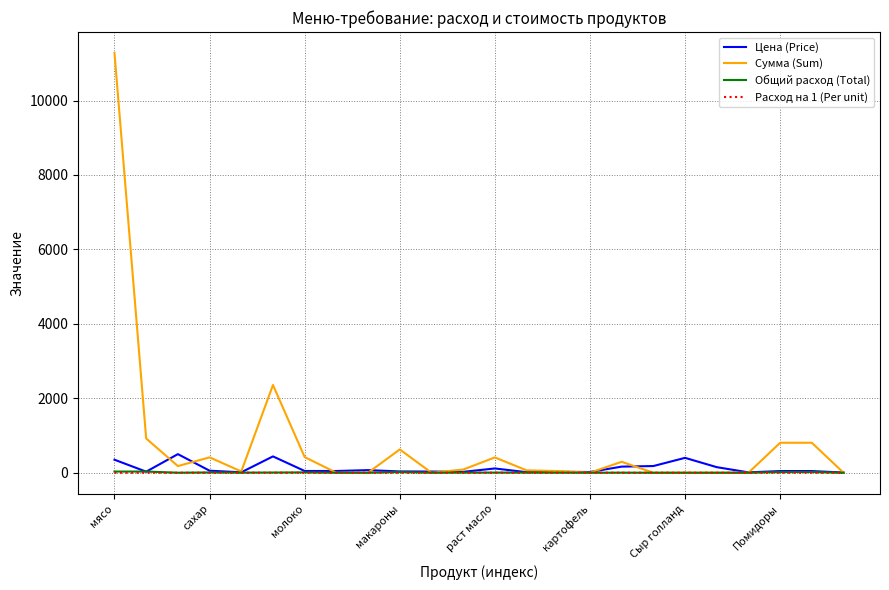

Which series has the largest range (max minus min)?

Сумма (Sum)